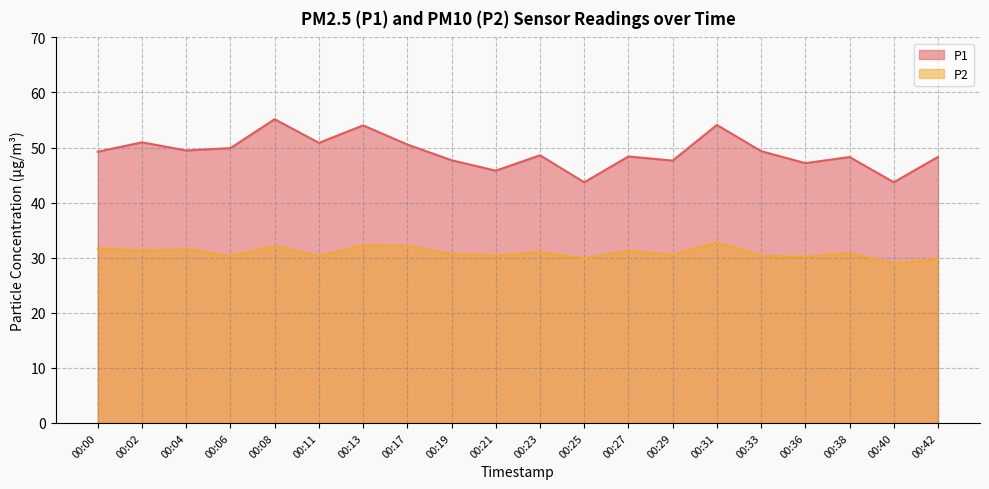

How many values in the P2 series exceed 30?

17